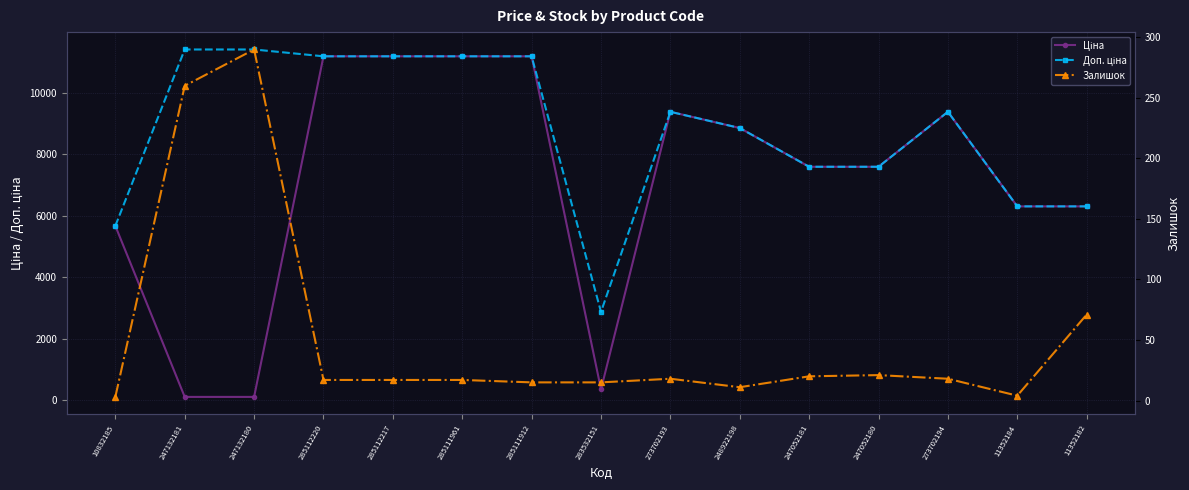

Does the chart display data point markers on the line(s)?

Yes